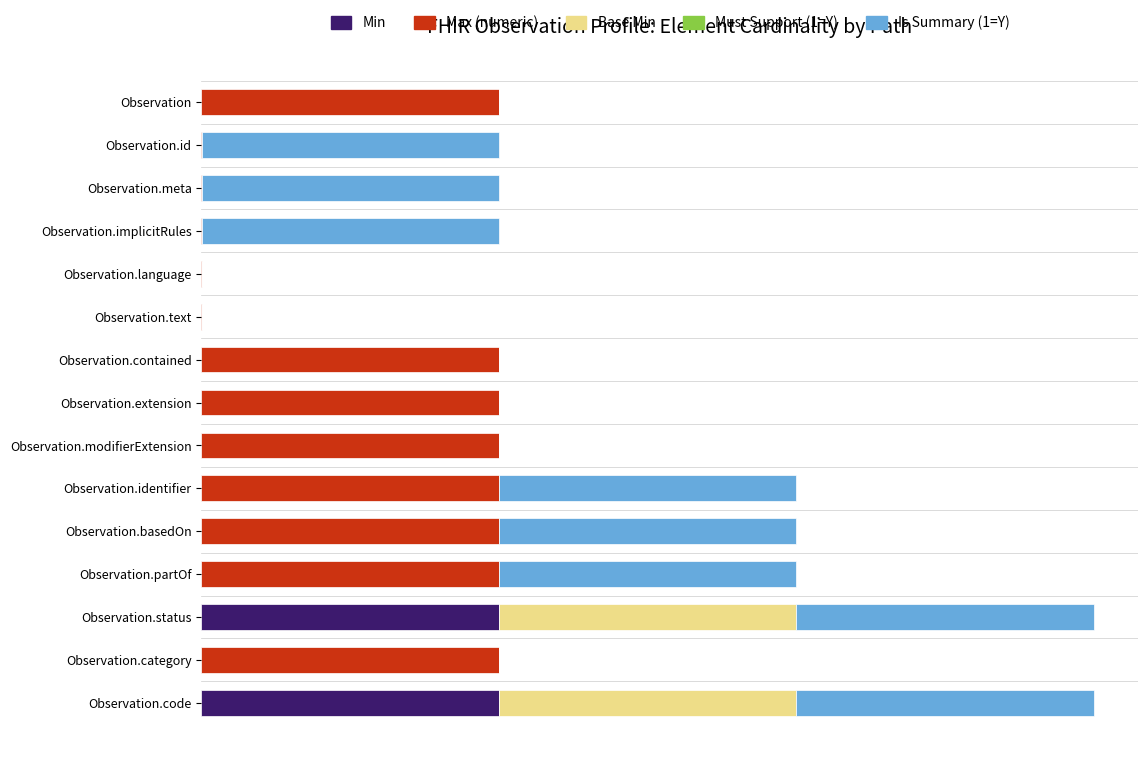

What is the value of the Is Summary (1=Y) bar at the 2nd from the left?

20.0